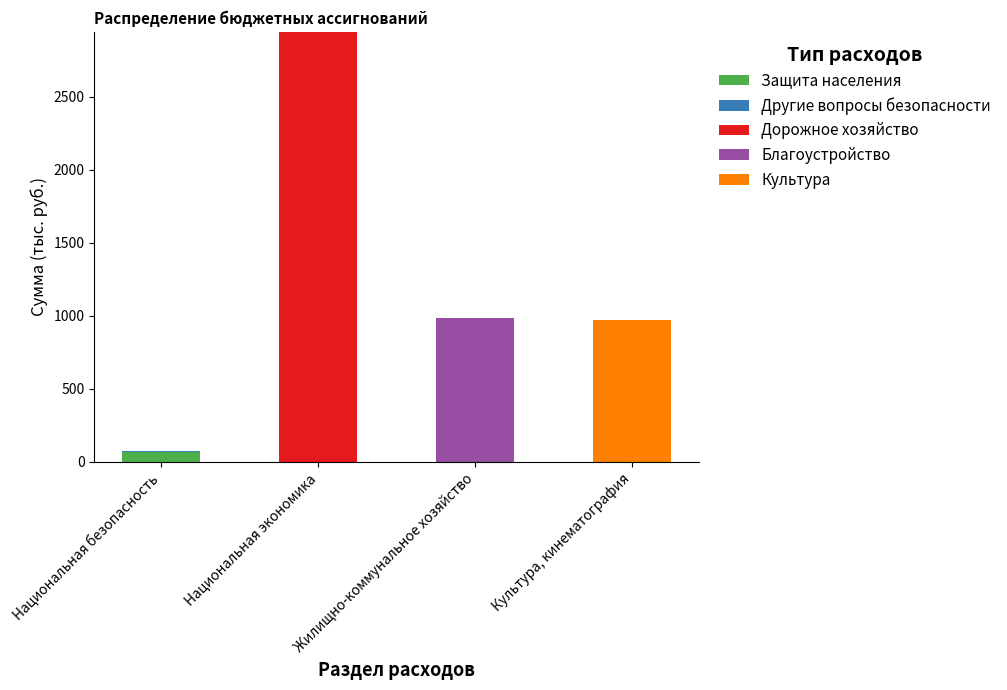

At which label does Защита населения reach its peak?

Национальная безопасность